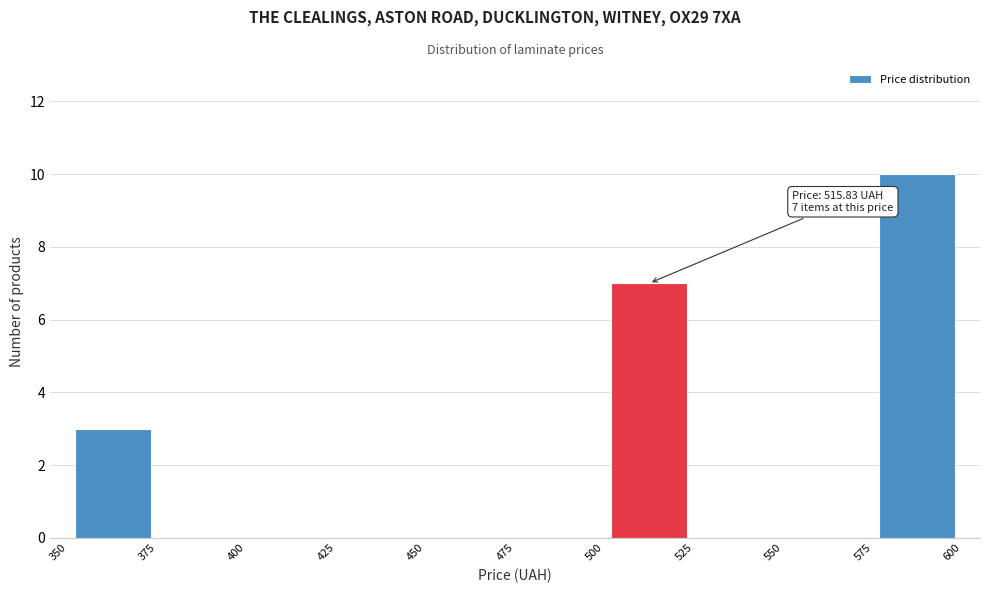

Over which range of the x-axis is the bar tallest?

575 to 600